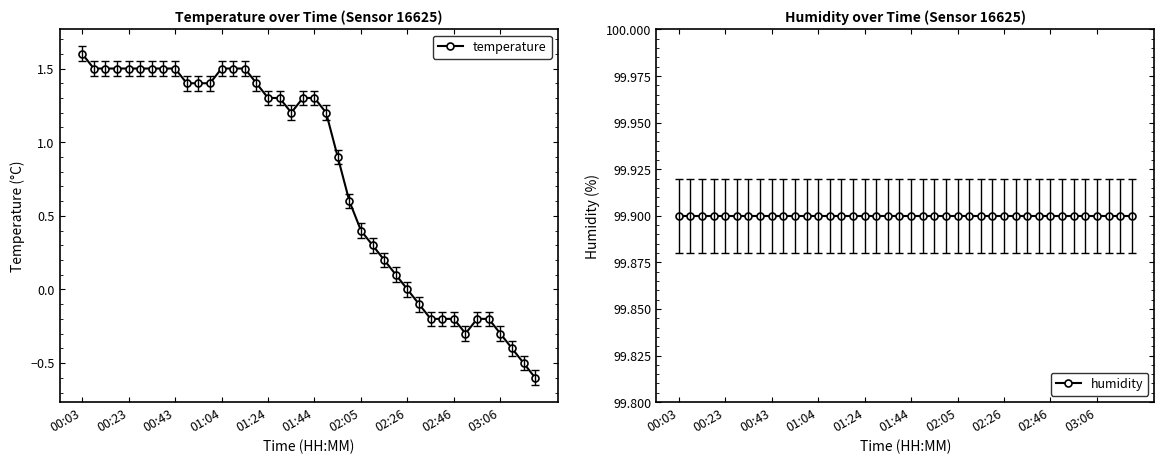

The value of humidity at 15 is 160.6. True or false?

False